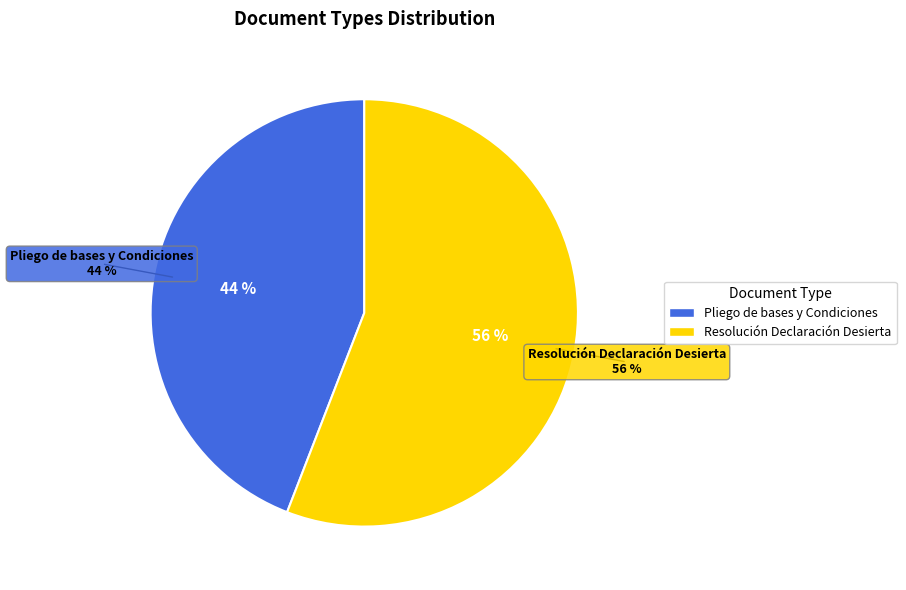

Which category has the smallest portion of the pie?

Pliego de bases y Condiciones